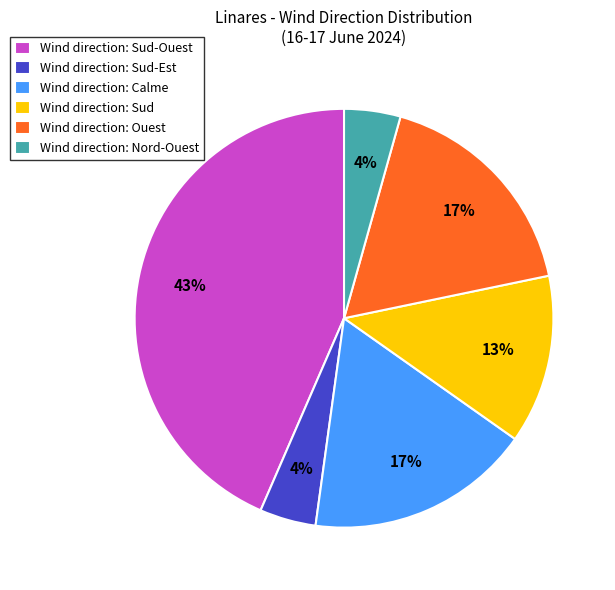

Is there a majority slice in this chart?

No